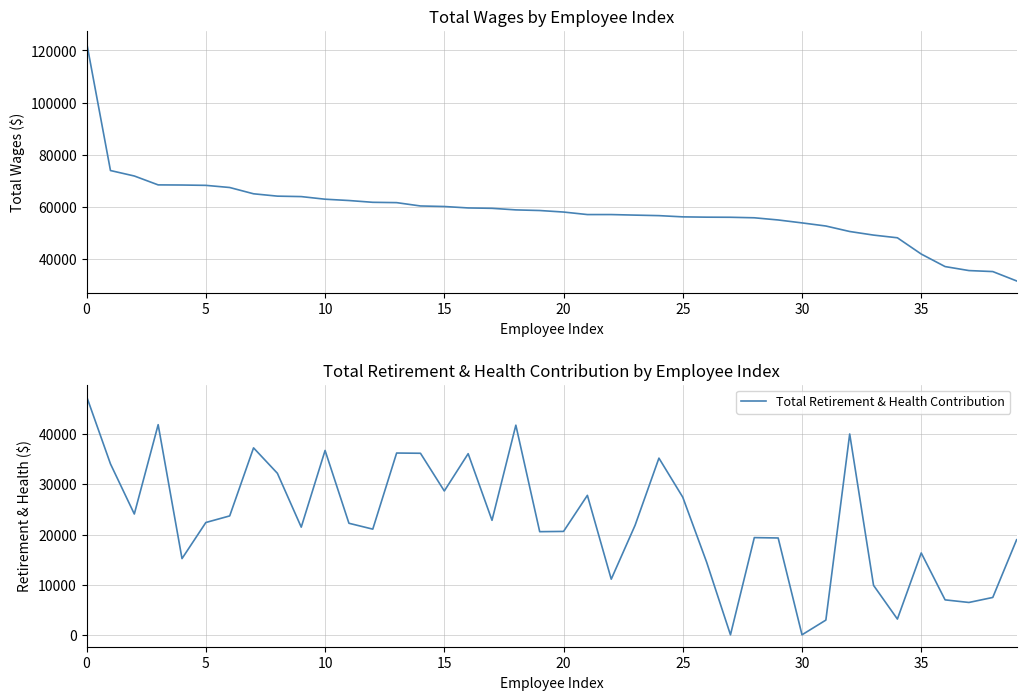

Is the value of Total Wages at 28 greater than the value of Total Retirement & Health Contribution at 10?

Yes